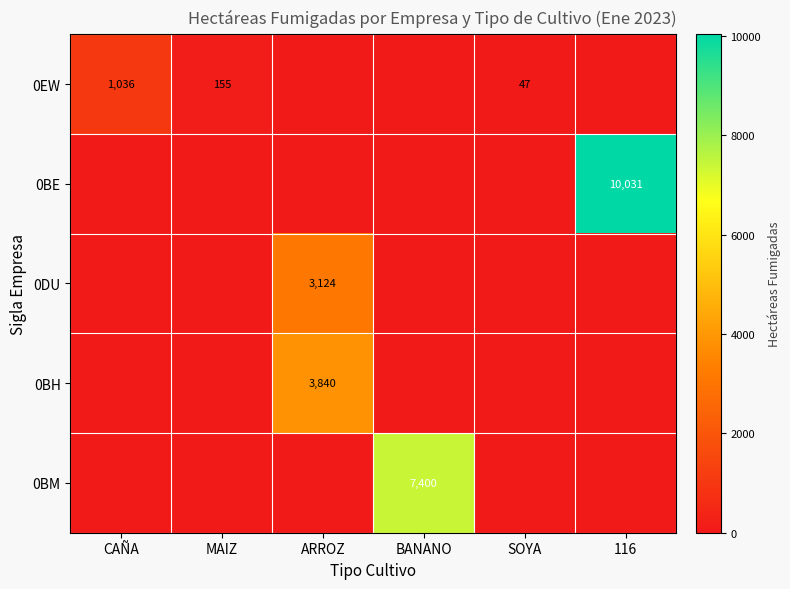

The value of 0BH at ARROZ is 3840. True or false?

True